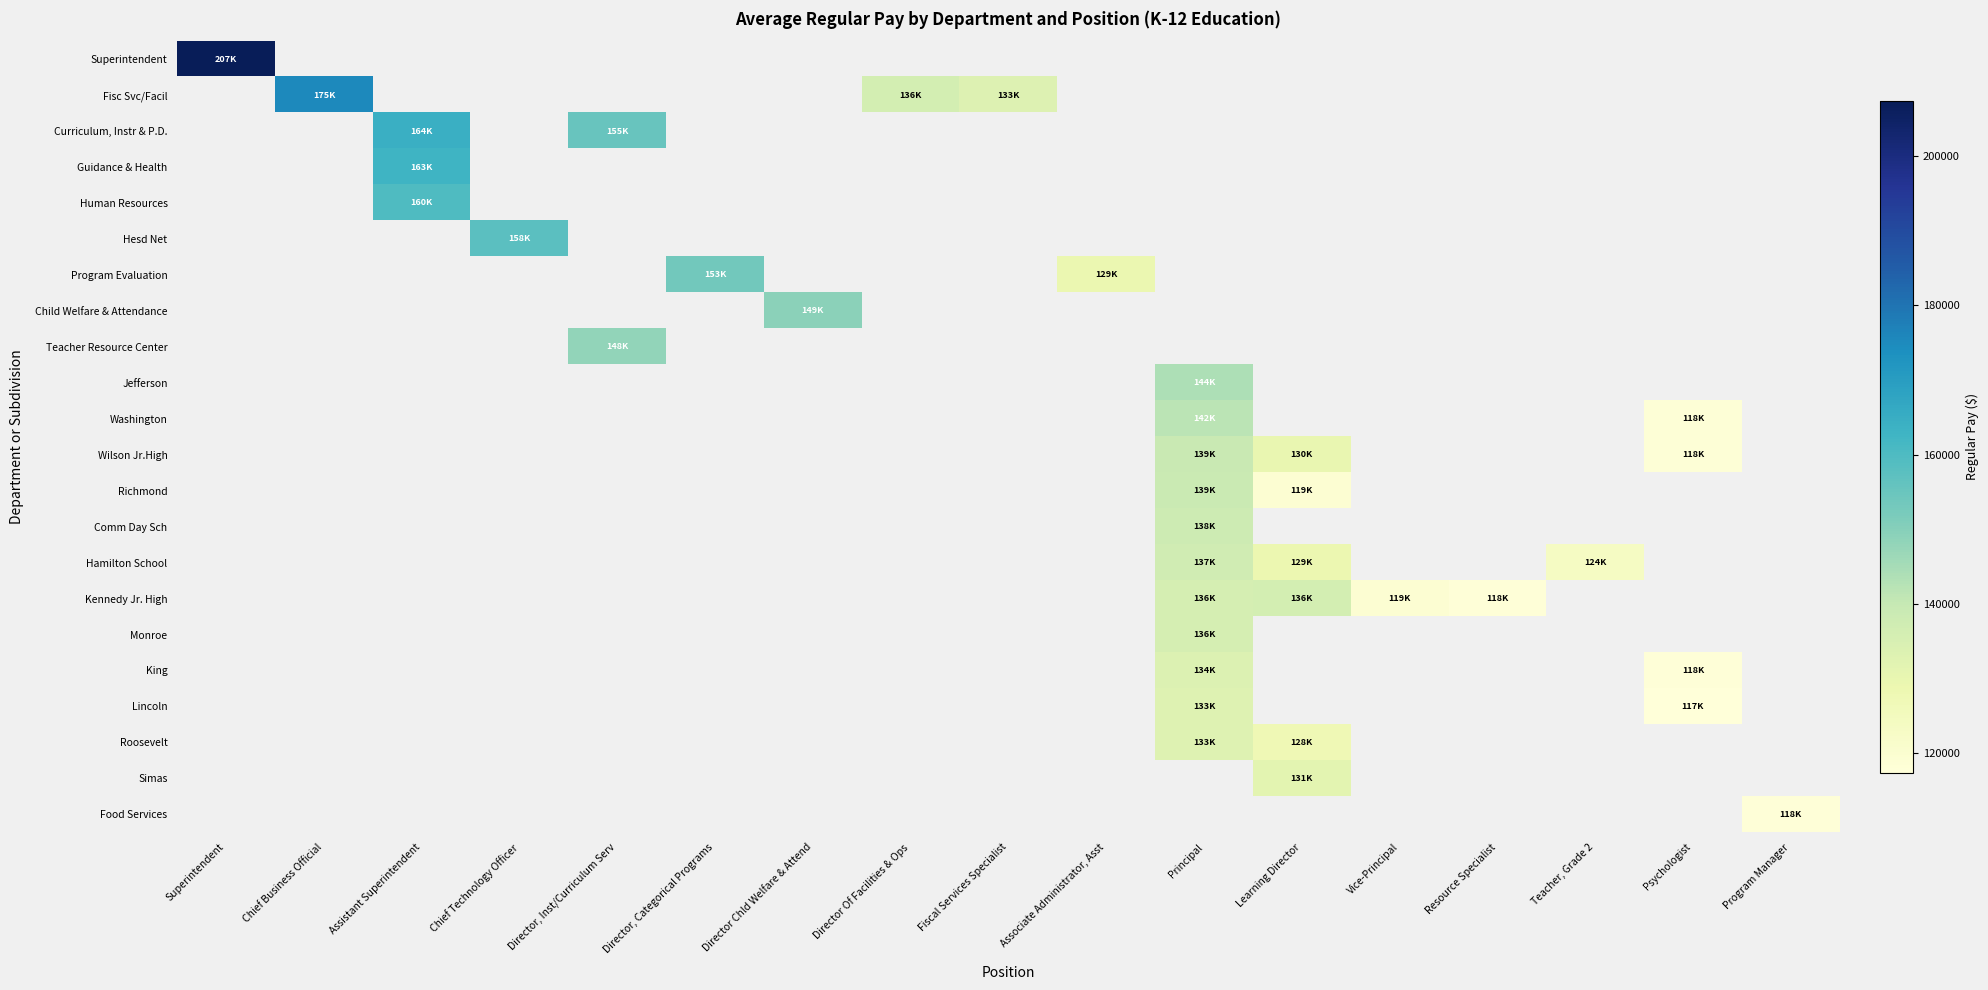

How many positive values does the Human Resources series have?

1